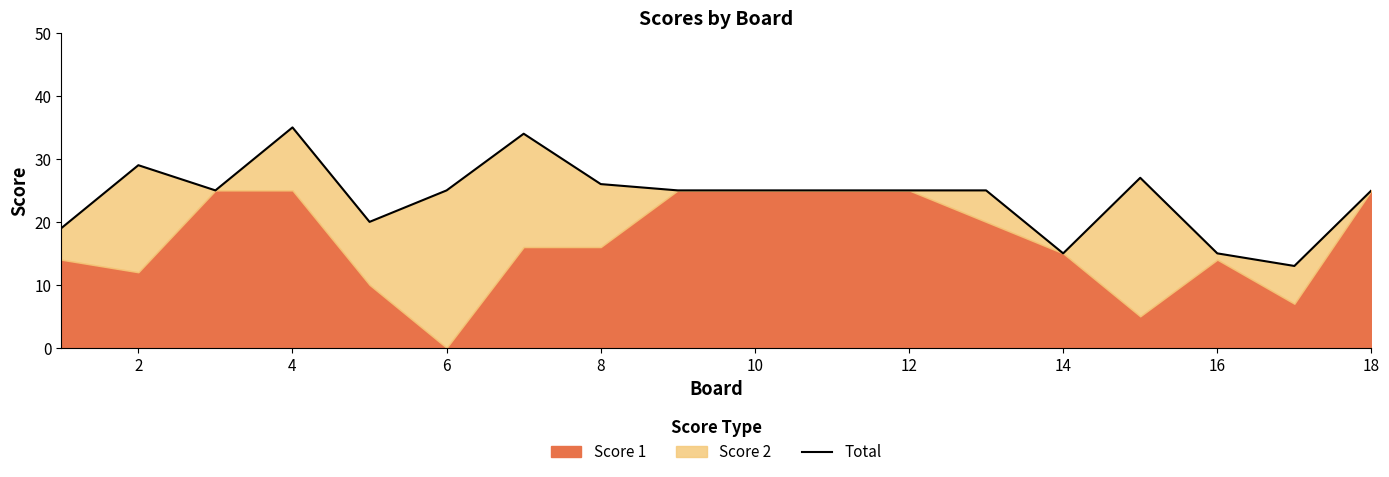

Reading right to left, extract all data points from this chart.

25	13	15	27	15	25	25	25	25	25	26	34	25	20	35	25	29	19